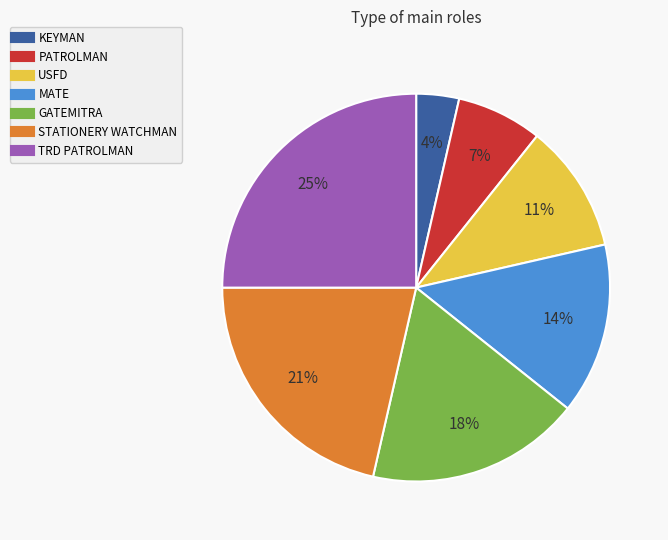

Between PATROLMAN and STATIONERY WATCHMAN, which is larger?

STATIONERY WATCHMAN